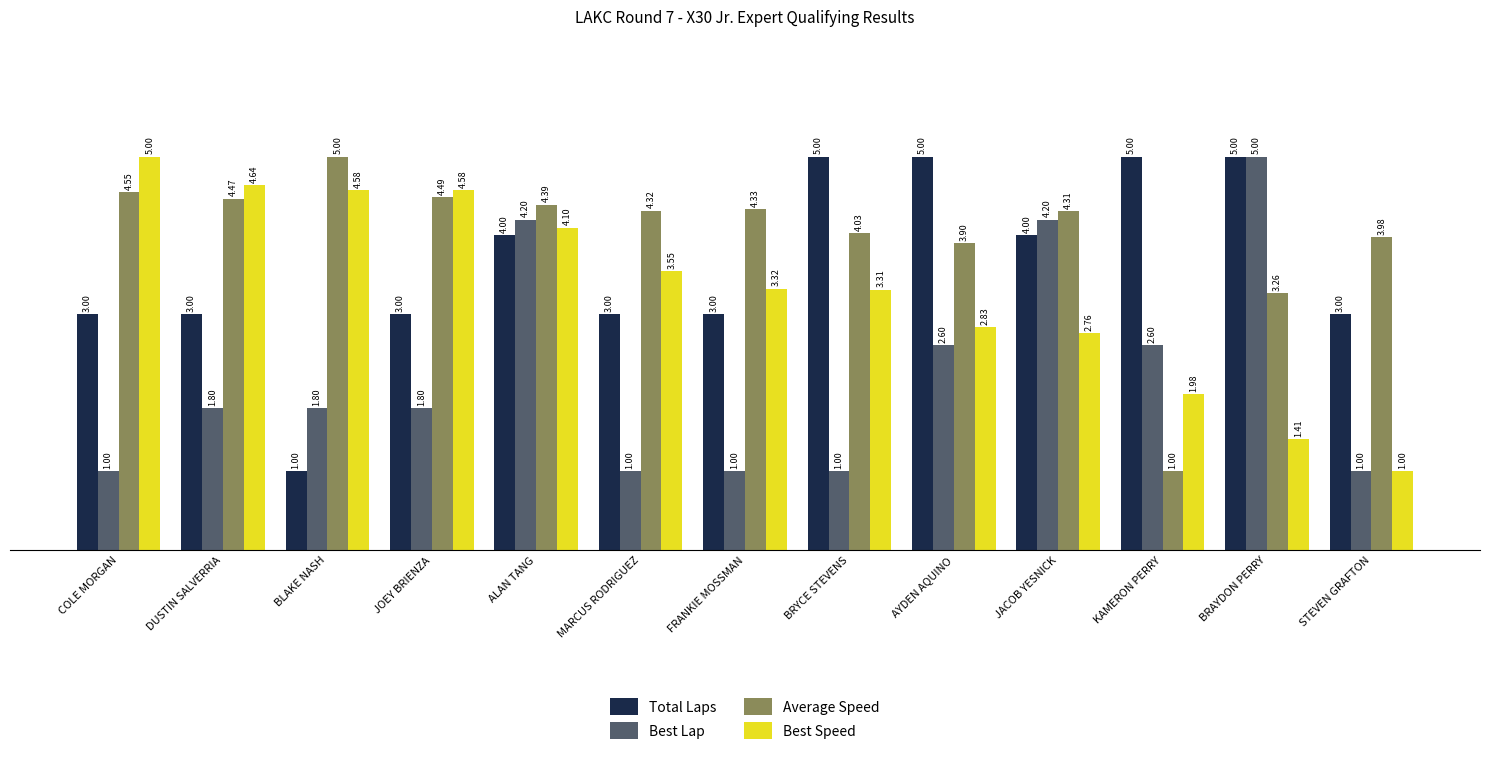

What is the difference between the second highest and minimum values in the Total Laps series?

4.0